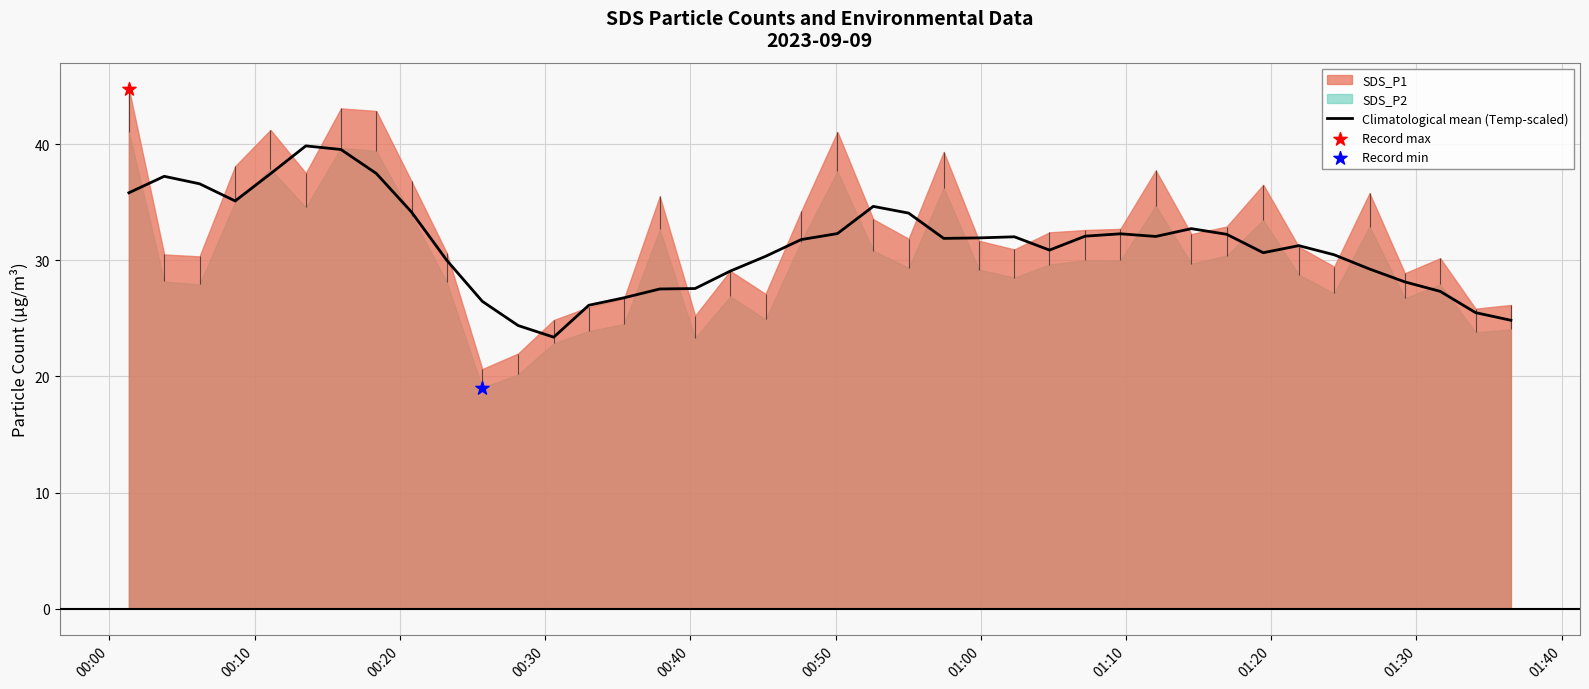

What is the lowest value of the Climatological mean (Temp-scaled) series?

23.4